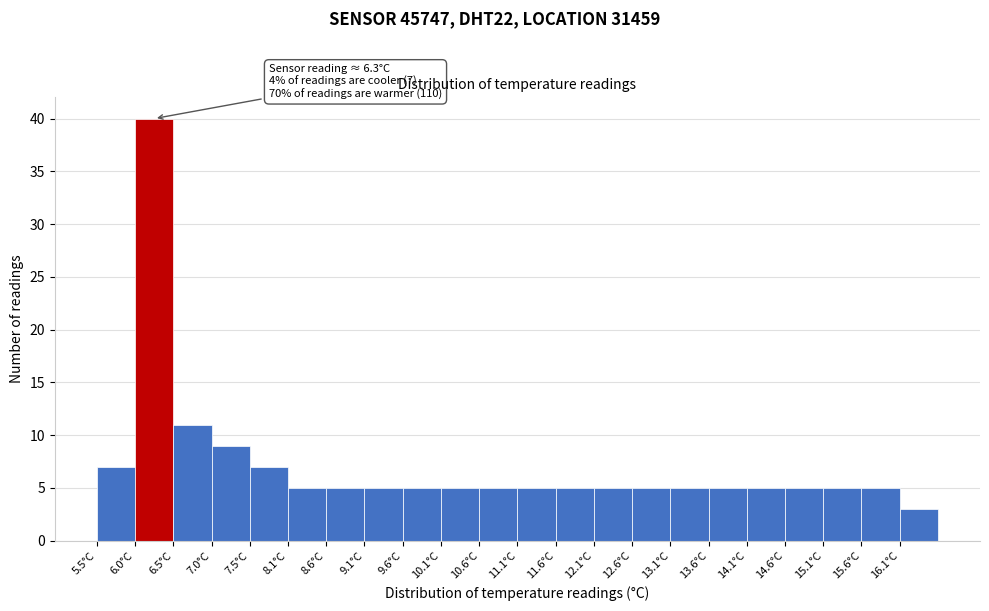

Over which range of the x-axis is the bar tallest?

6.05 to 6.55